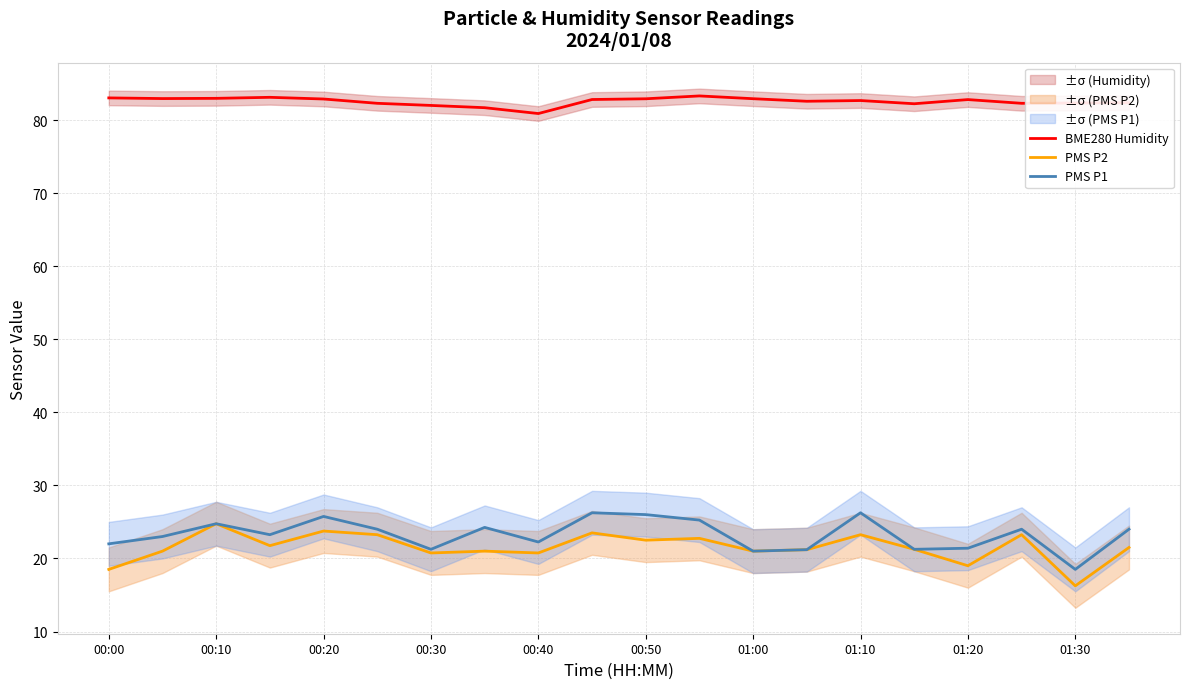

Is it true that PMS P2 equals 20.8 at 00:30?

True